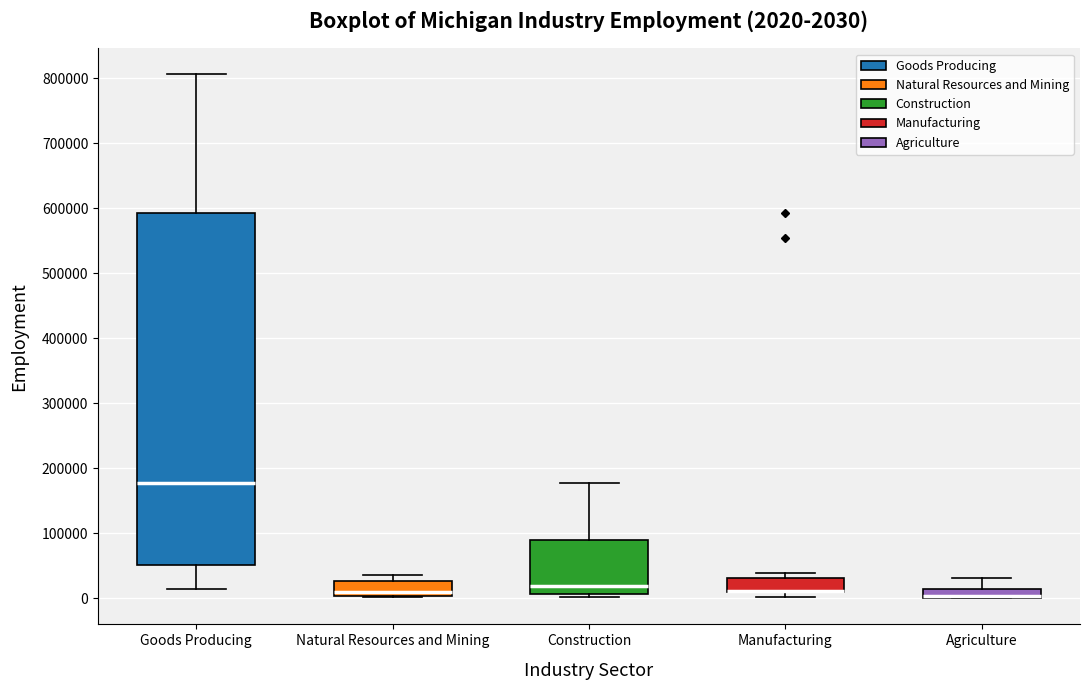

Comparing the boxes themselves (not the whiskers), which one is the tallest?

Goods Producing